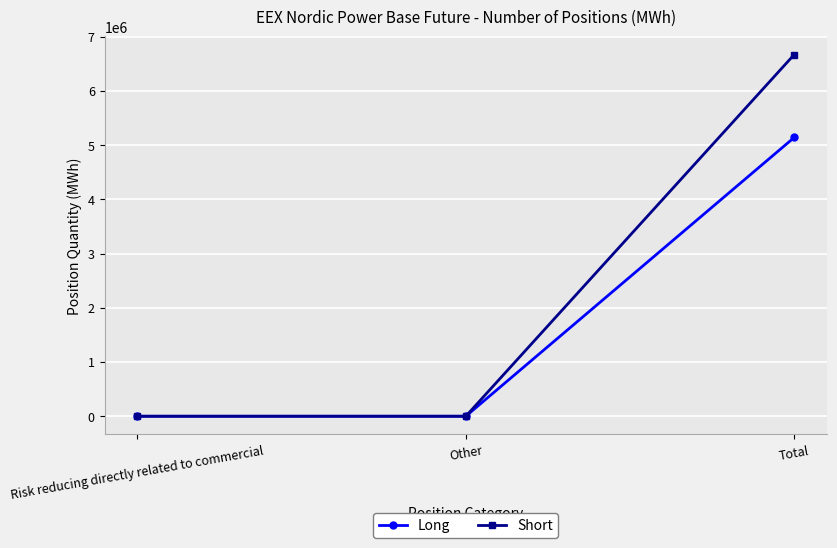

Which series has the largest total across all categories?

Short